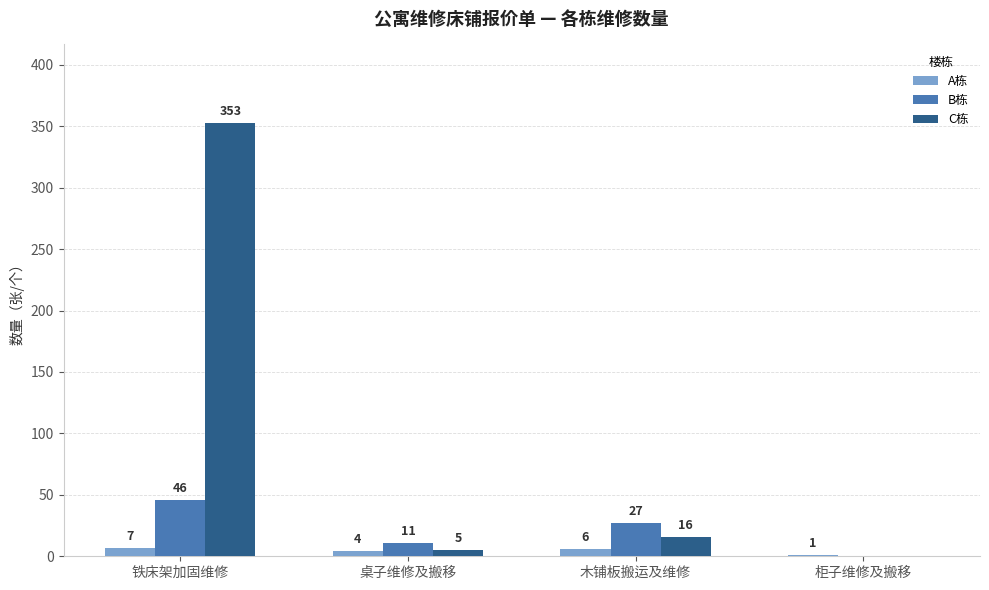

True or false: A栋 has a value of 4 at 桌子维修及搬移.

True